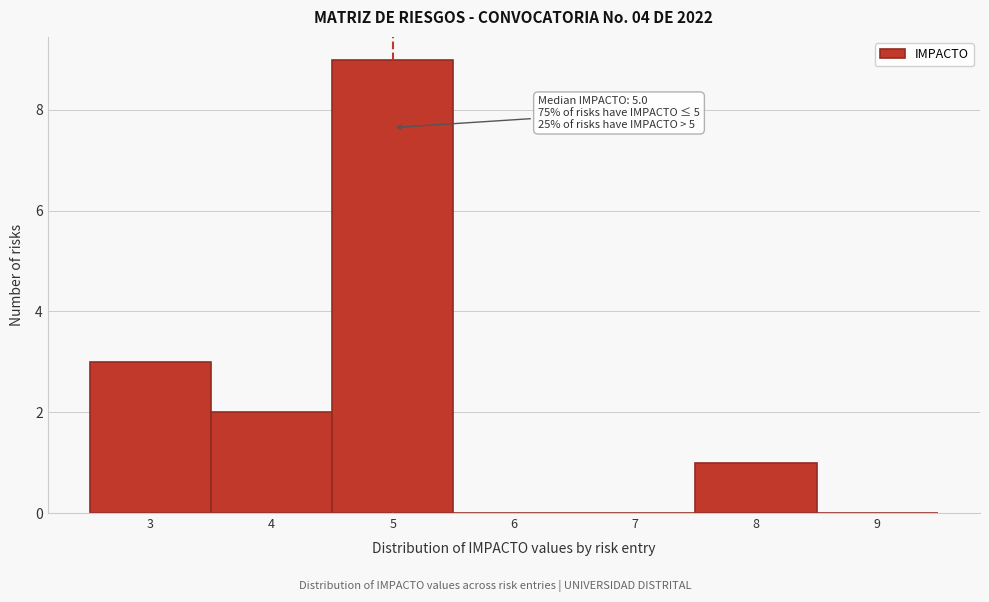

Over which range of the x-axis is the bar tallest?

4.5 to 5.5